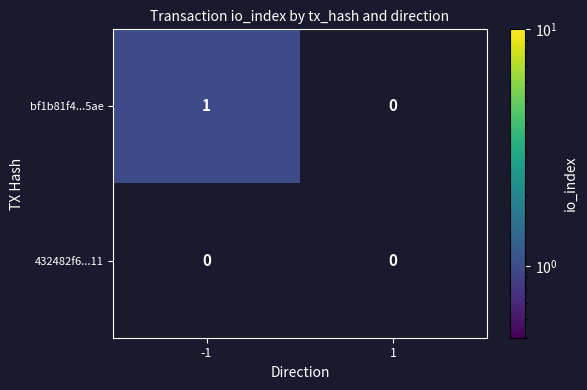

Rank the series by their average value, from highest to lowest.

bf1b81f4...5ae, 432482f6...11